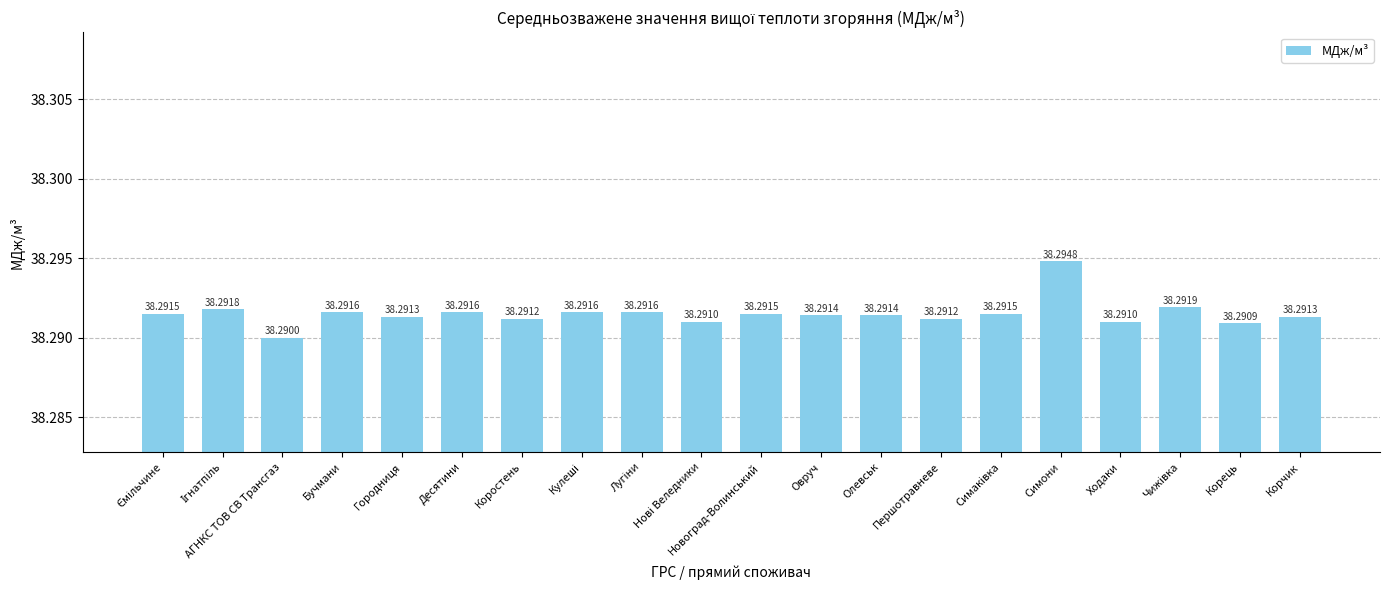

Where is the data nearest to the value 38?

АГНКС ТОВ СВ Трансгаз